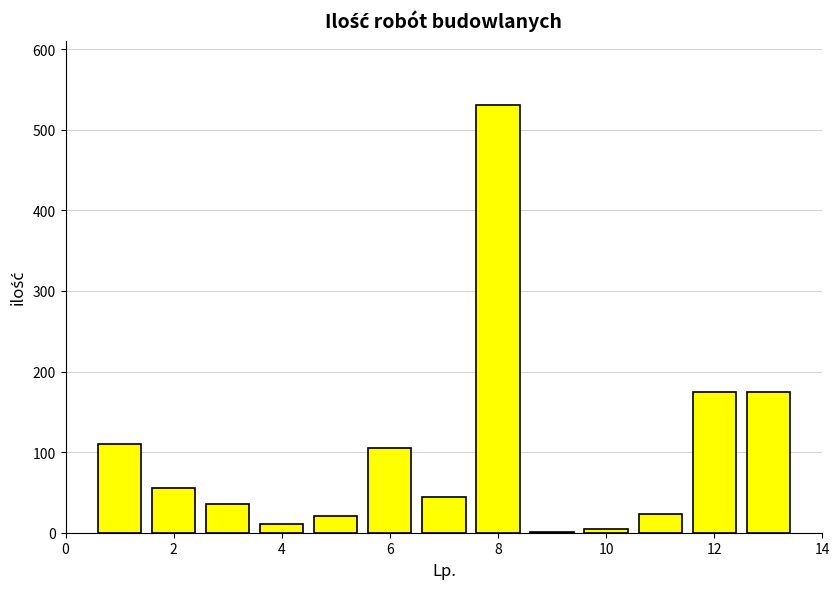

What is the sum of all values?

1289.8